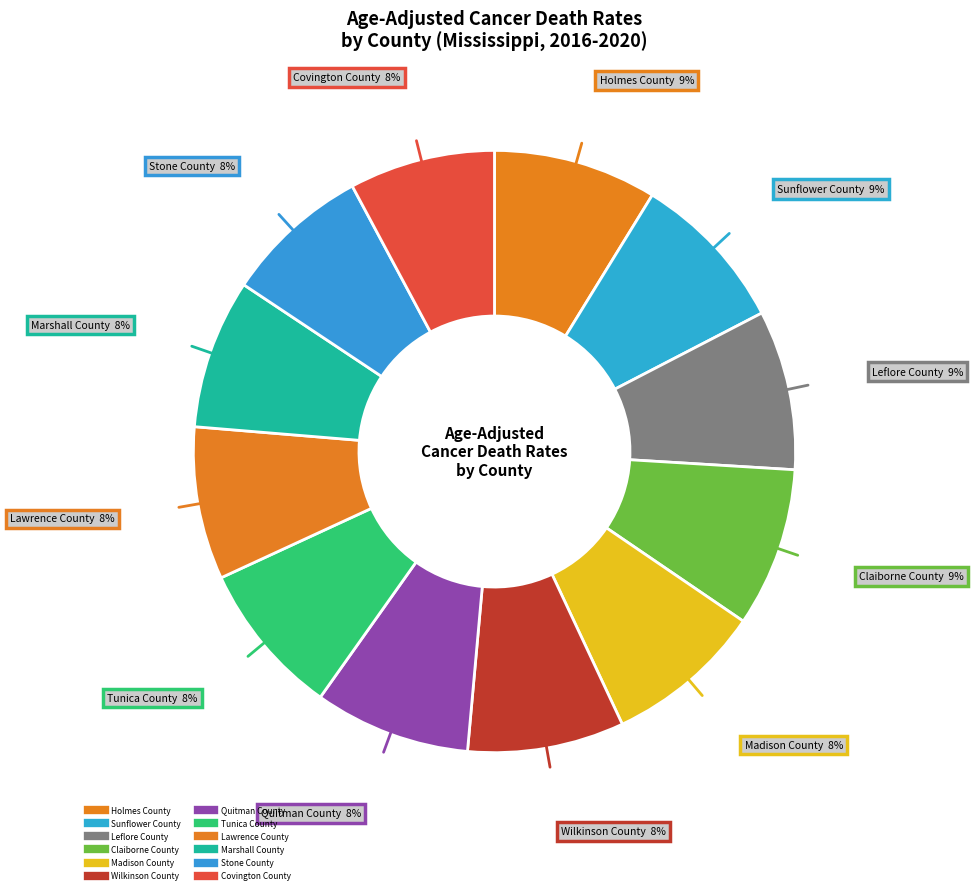

Count the number of slices in the pie.

12